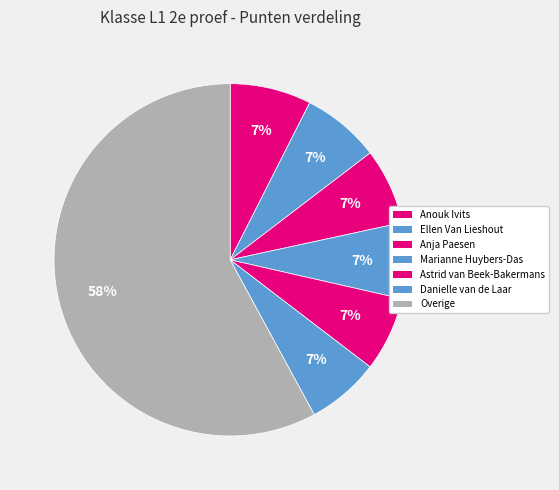

Count the number of slices in the pie.

7